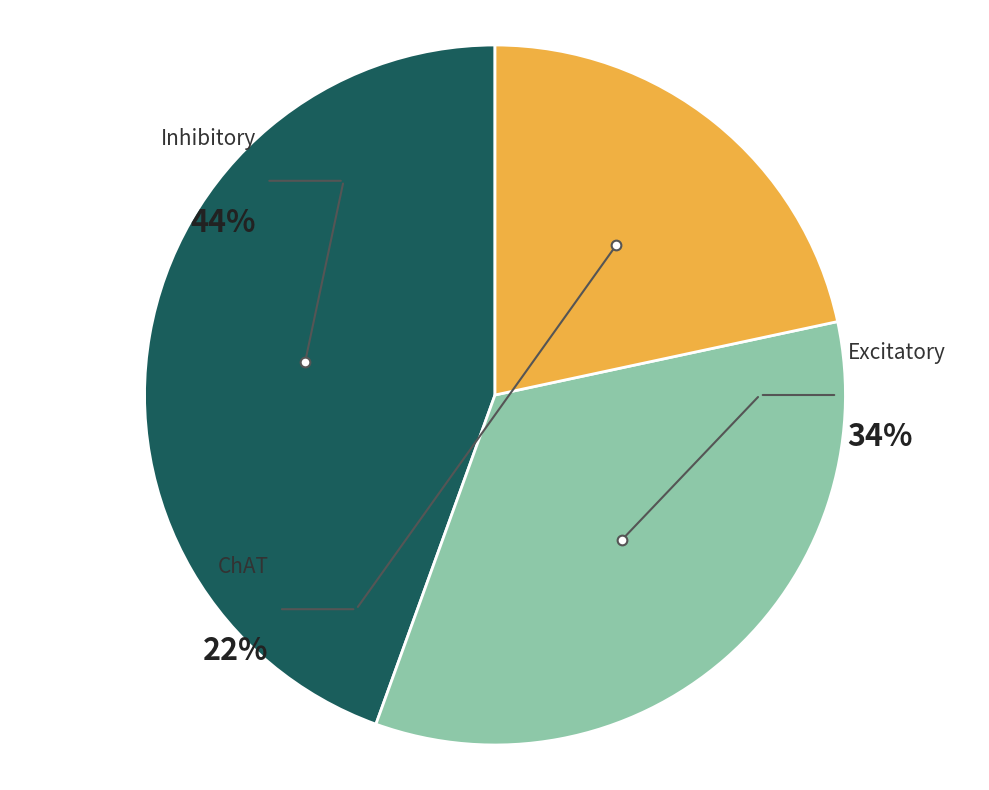

Between Inhibitory and Excitatory, which is larger?

Inhibitory